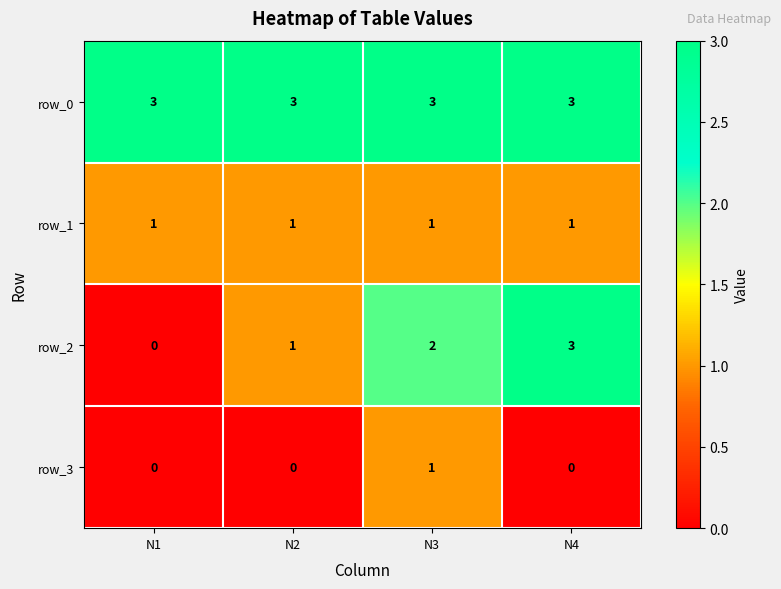

True or false: row_3 has a value of 0 at N1.

True